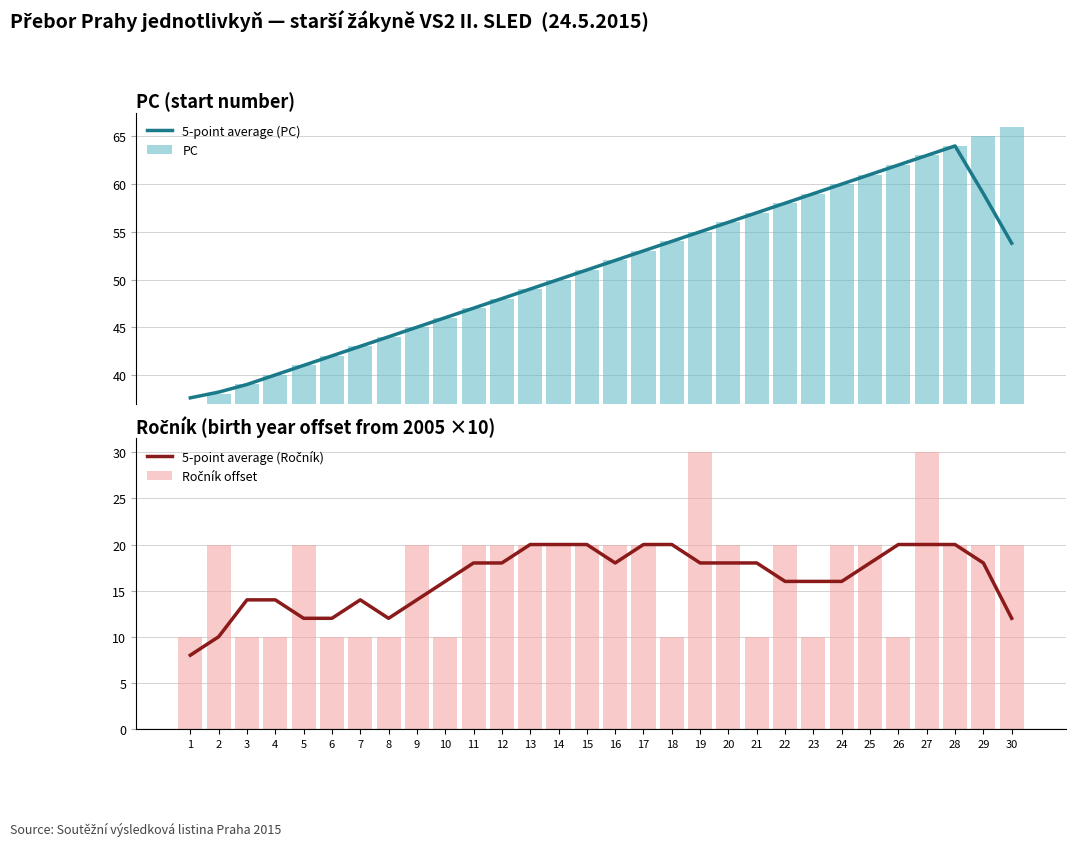

What is the maximum value for 5-point average (PC)?

64.0